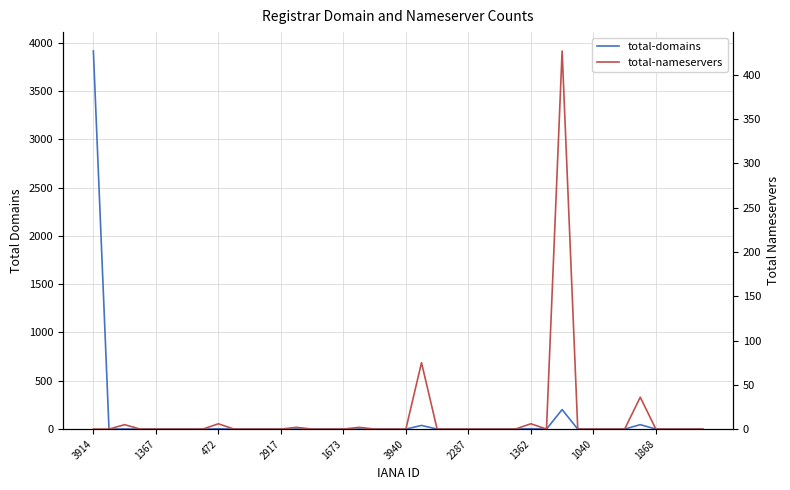

The value of total-domains at 31 is 0. True or false?

True